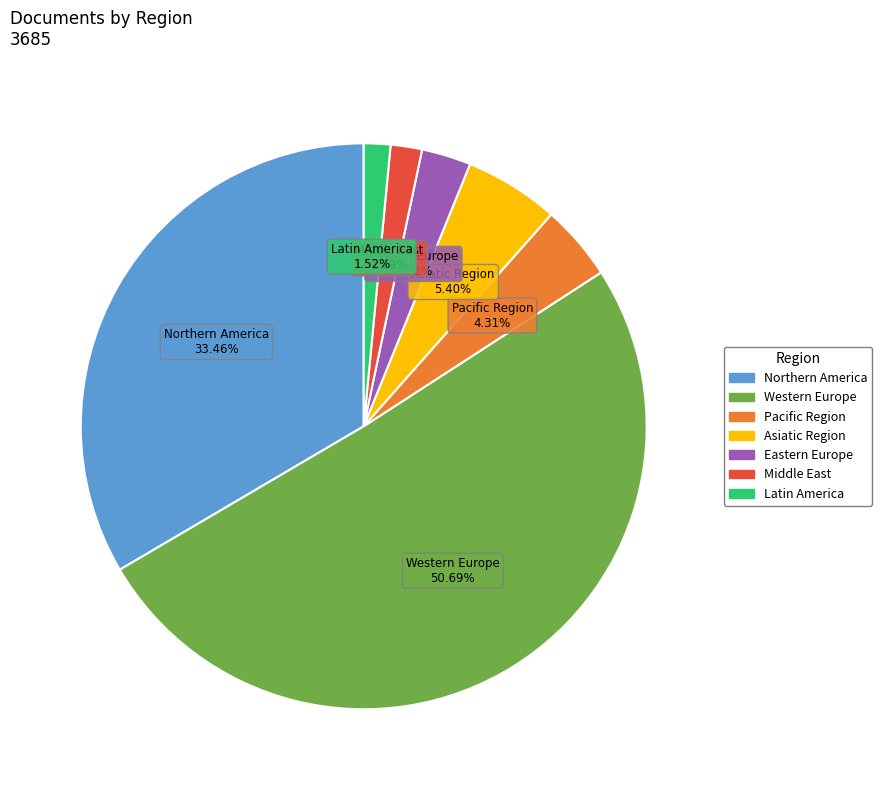

What is the ratio of the value at Pacific Region to the value at Eastern Europe?

1.5